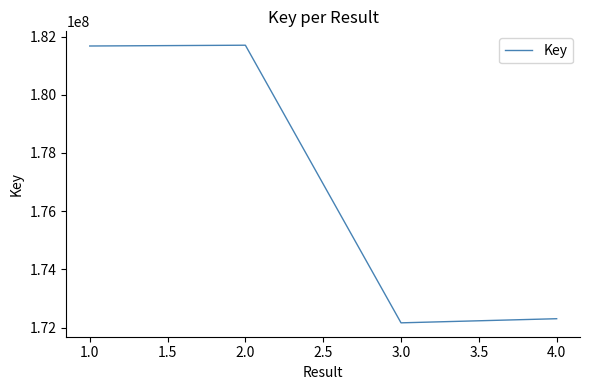

What value does the data have at 3.0, to the nearest 10?

172161710